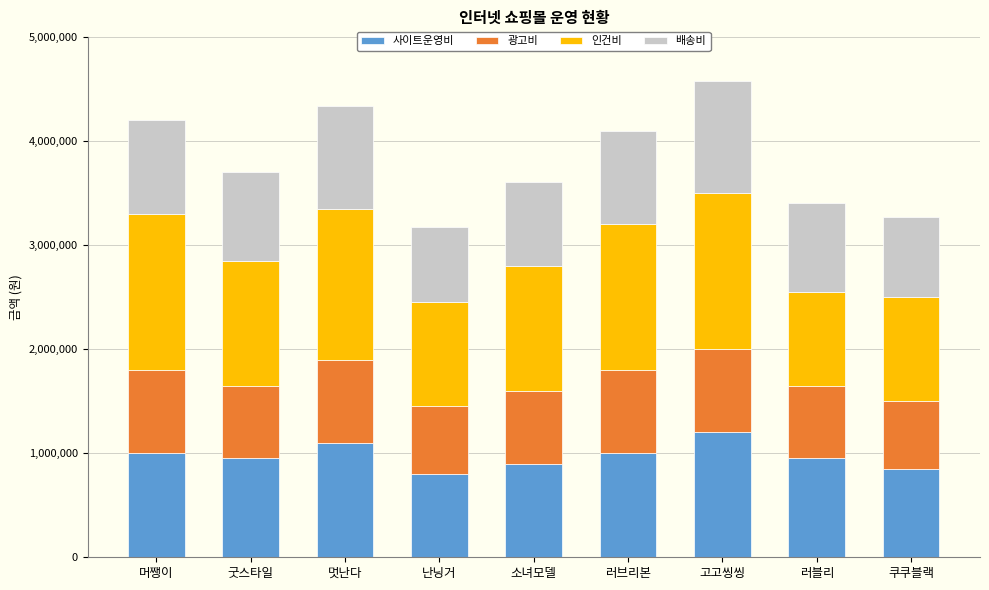

What is the sum of the 사이트운영비 values at 머쨍이 and 고고씽씽?

2200000